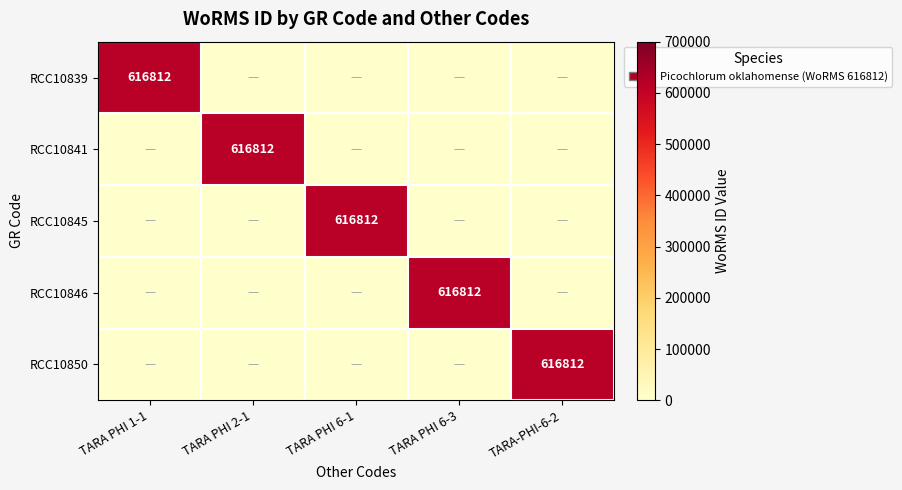

The RCC10839 series shows 616812 at TARA PHI 1-1. True or false?

True